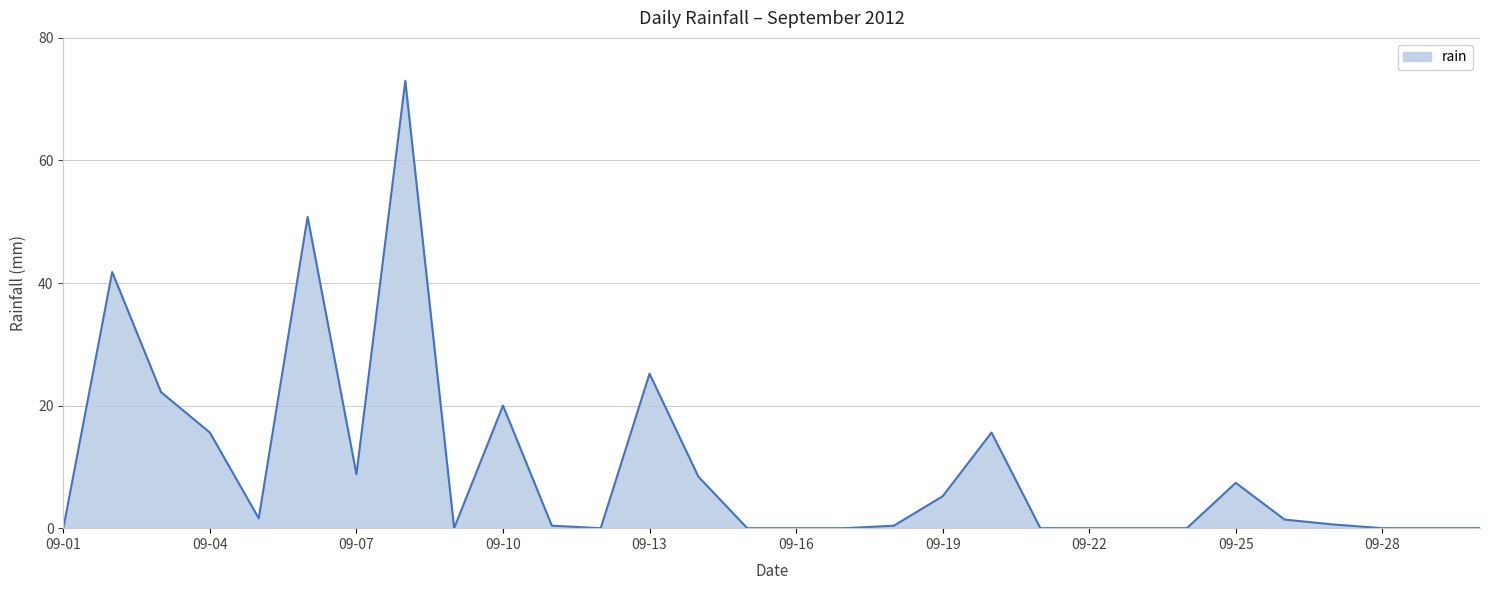

What is the greatest value displayed?

73.0